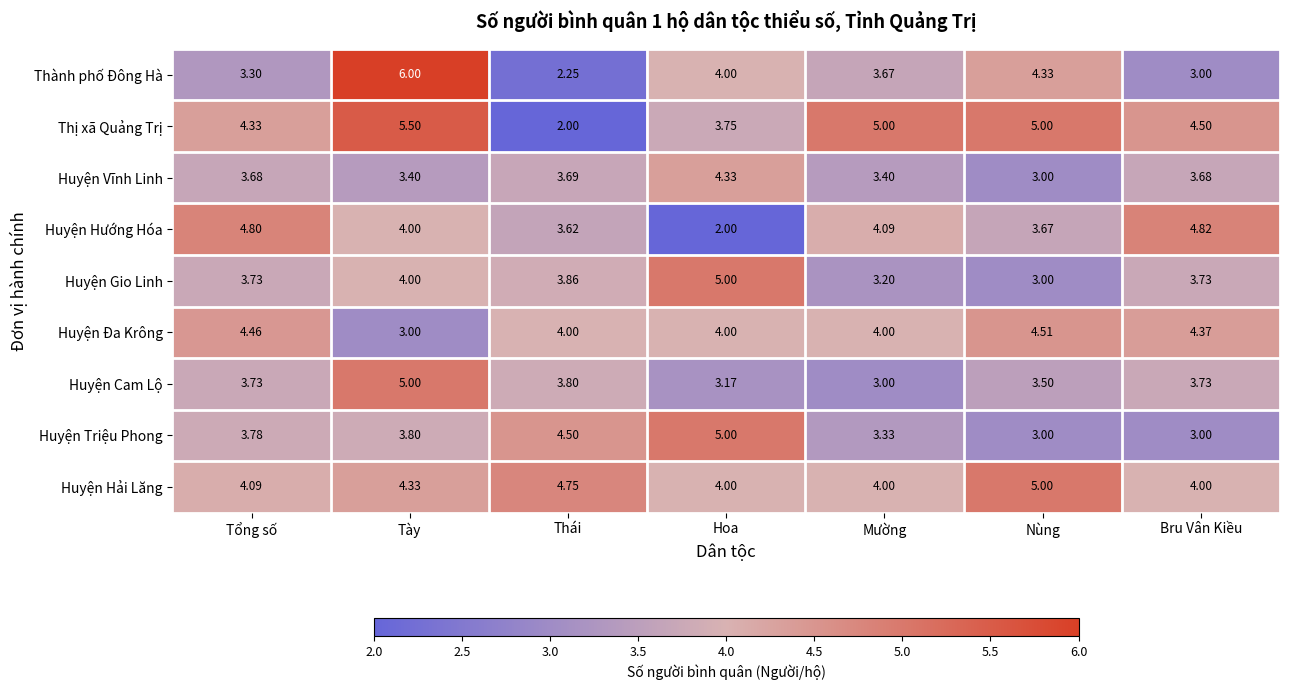

At which category is the sum across all series the highest?

Tày